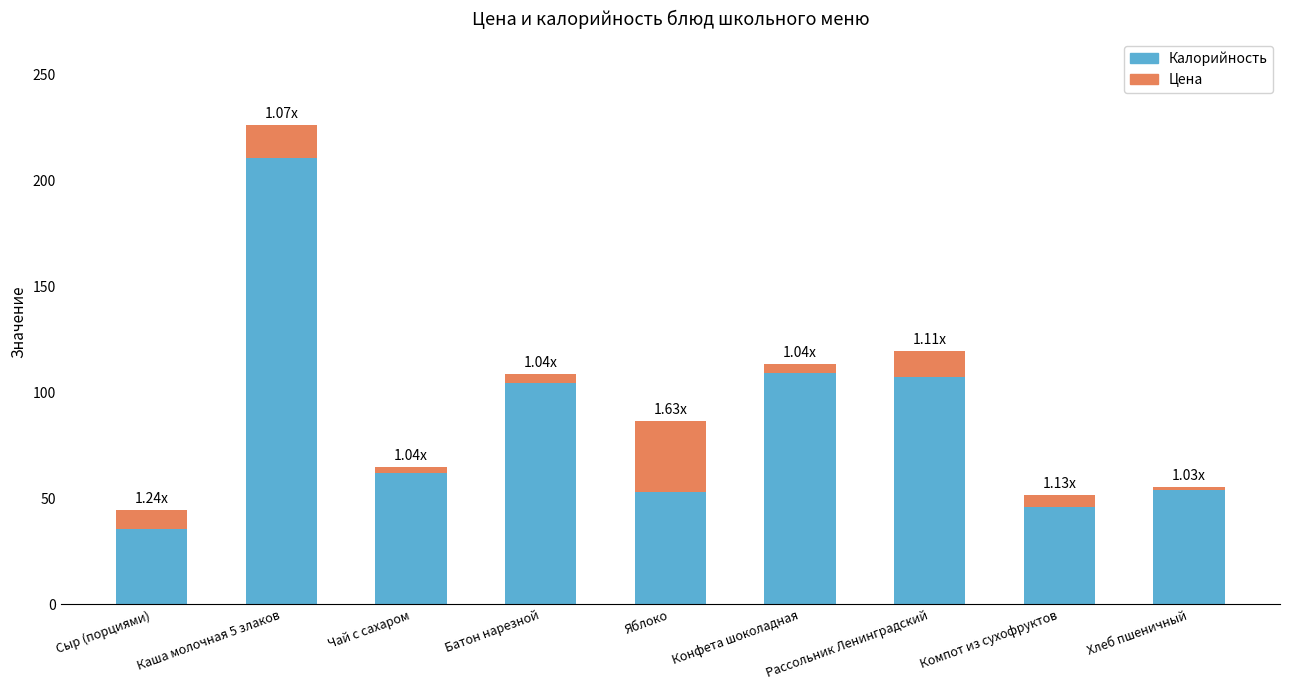

Which category has the lowest value in the Калорийность series?

Сыр (порциями)